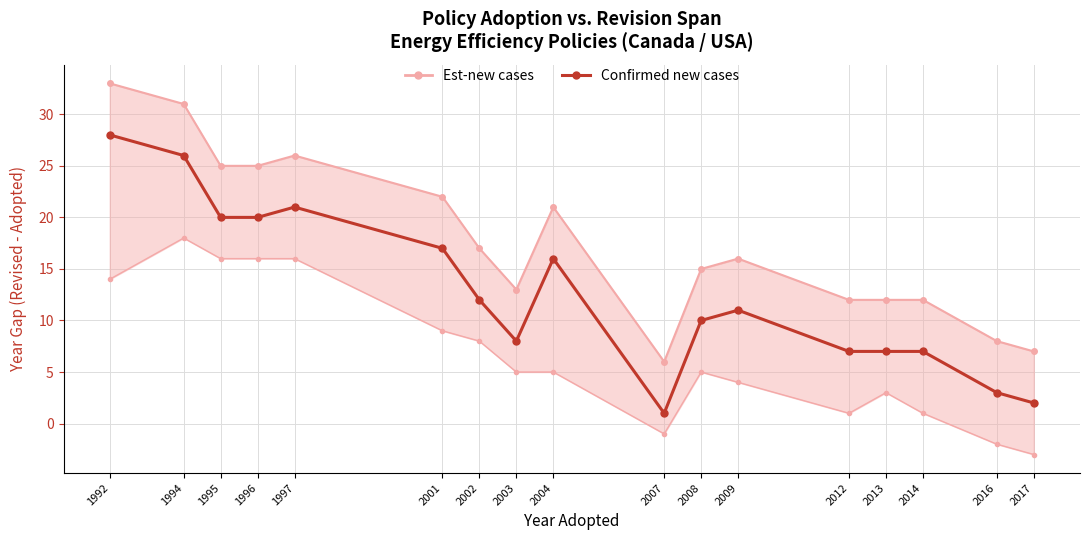

What is the sum of the values at 1996 and 2004?

36